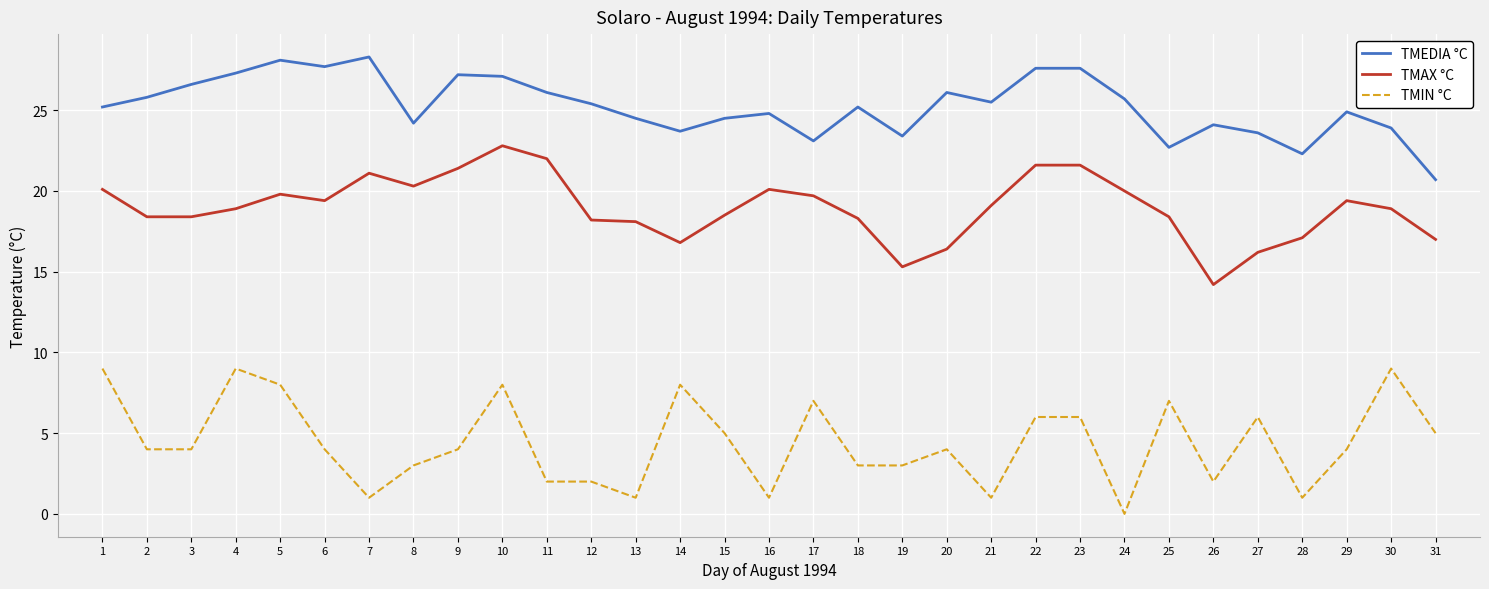

At which label does TMAX °C reach its minimum?

26